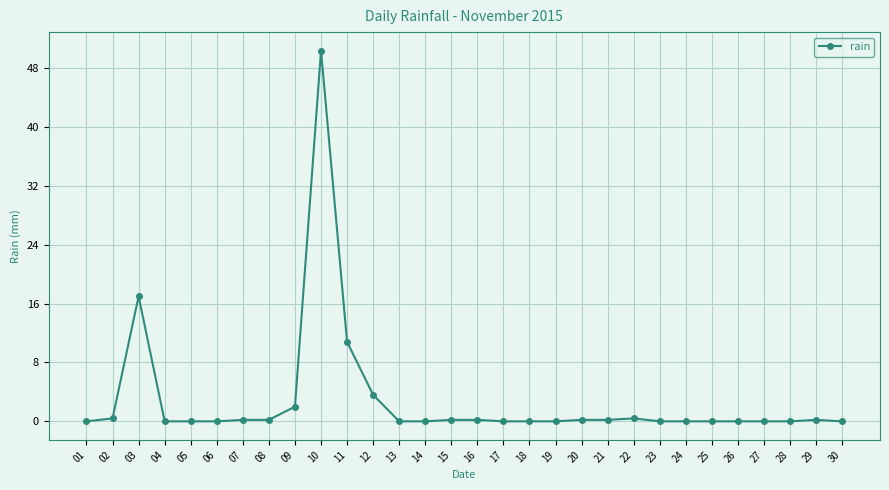

What is the value of the 10th point from the left?

50.4